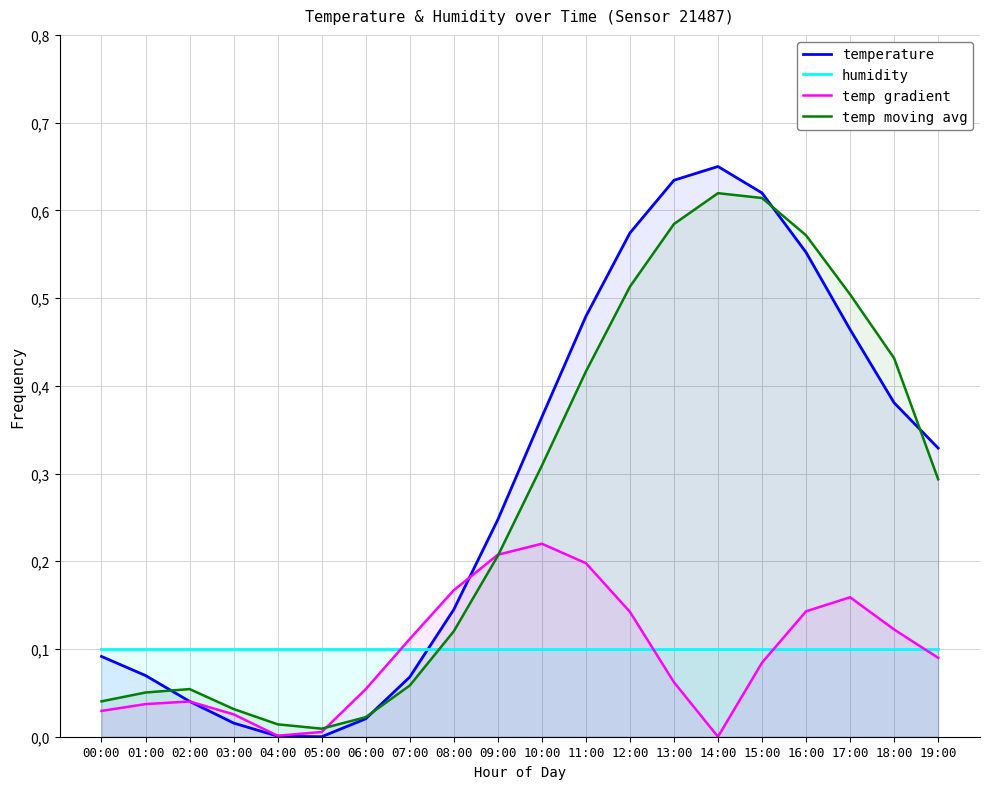

True or false: temperature has a value of 0.0 at 03:00.

True